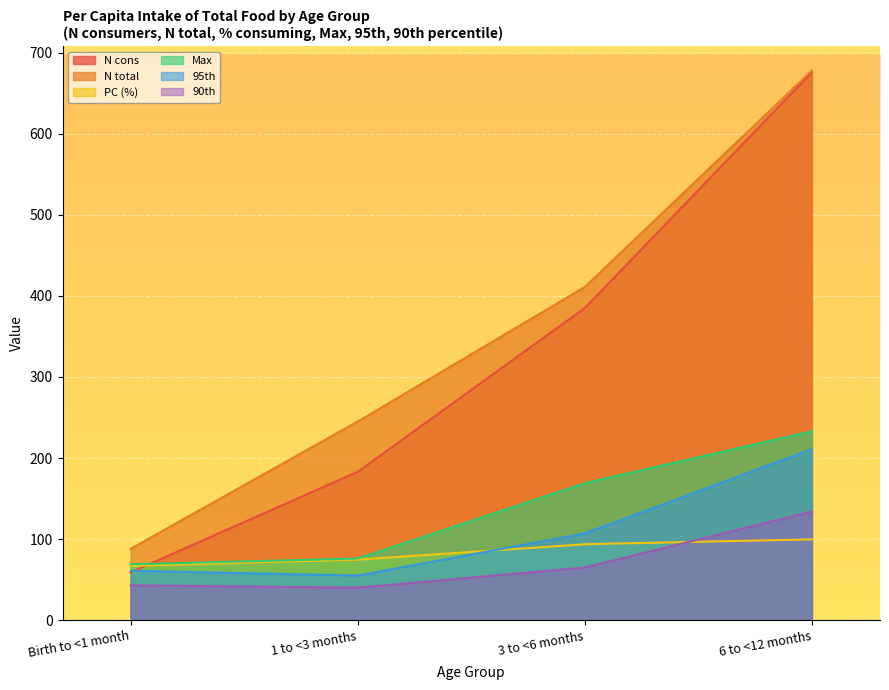

Is it true that 90th equals 31.1 at 3 to <6 months?

False